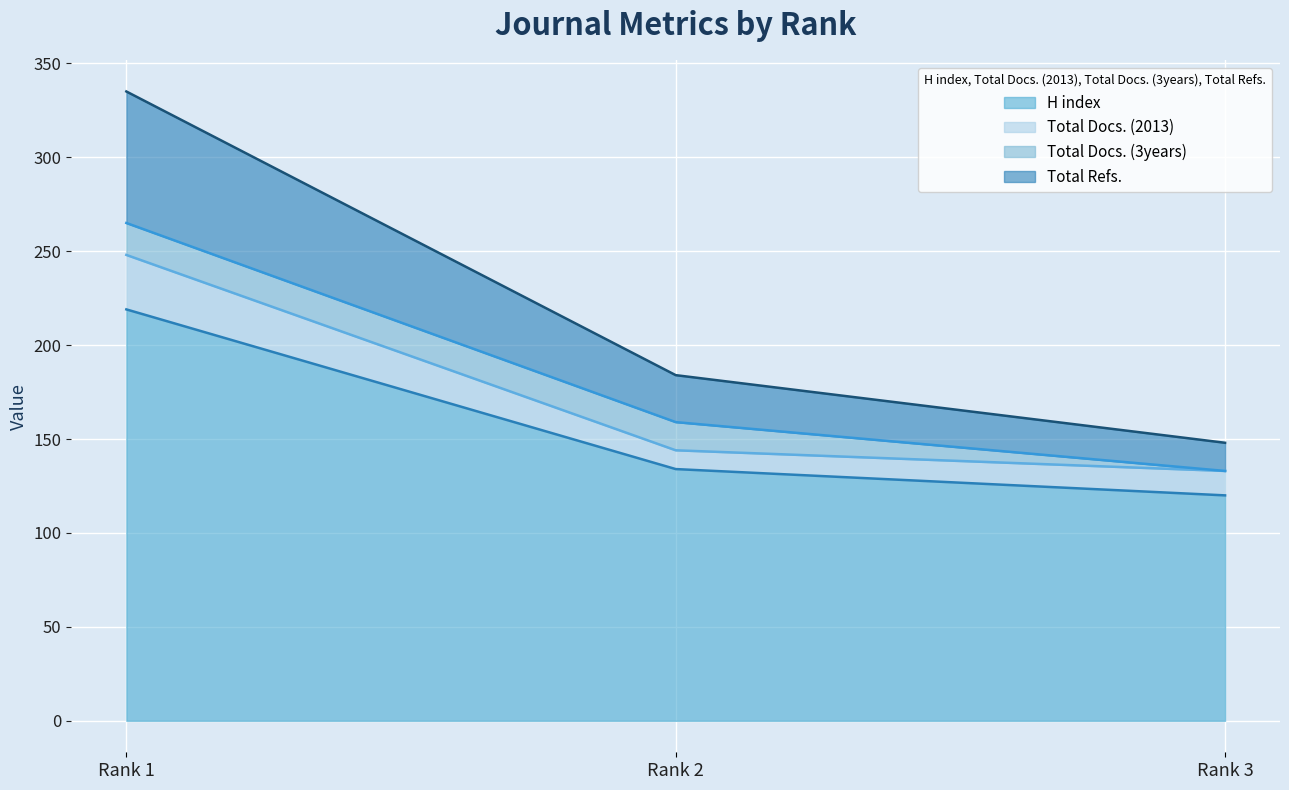

Which has a higher value, Rank 2 or Rank 3?

Rank 2